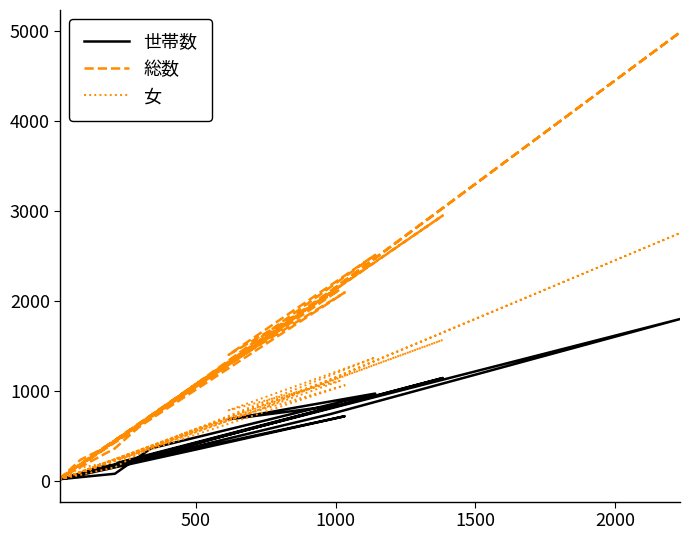

What is the maximum value shown in the chart?

4986